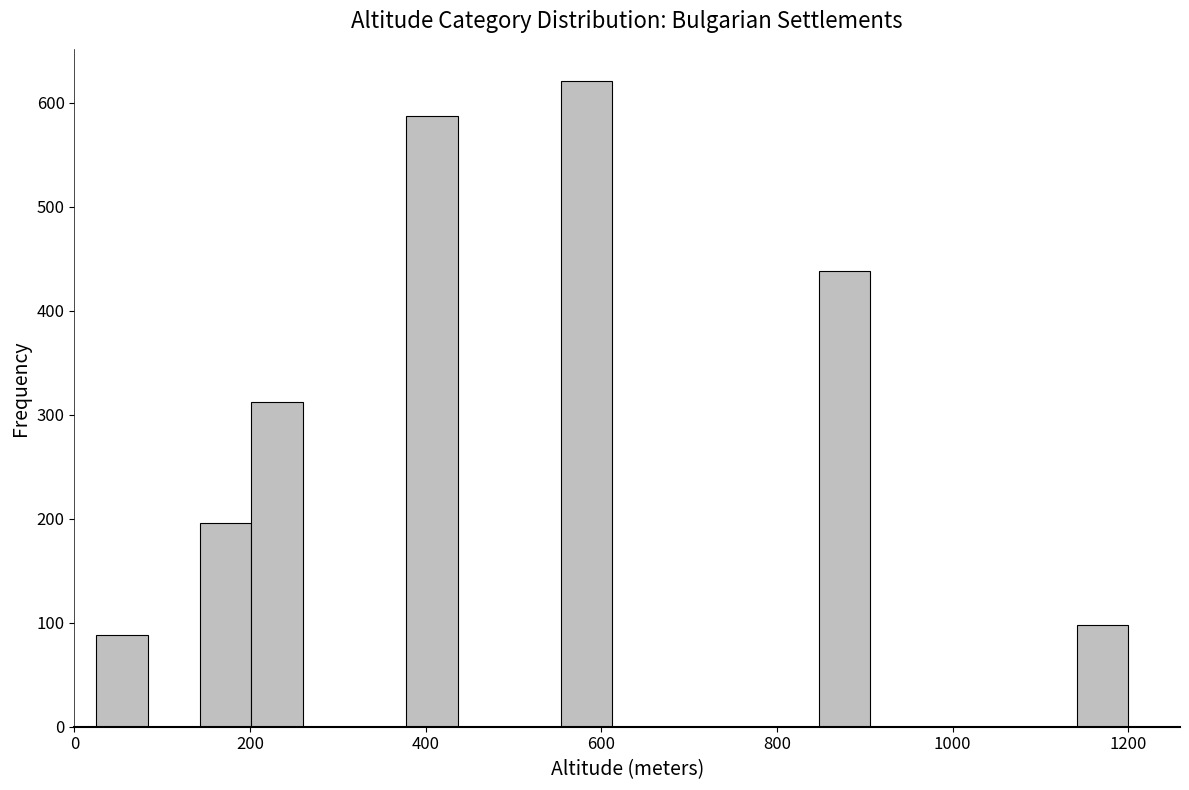

Around what value on the x-axis is the tallest bar? Give the approximate position of its centre, as read against the axis.

580